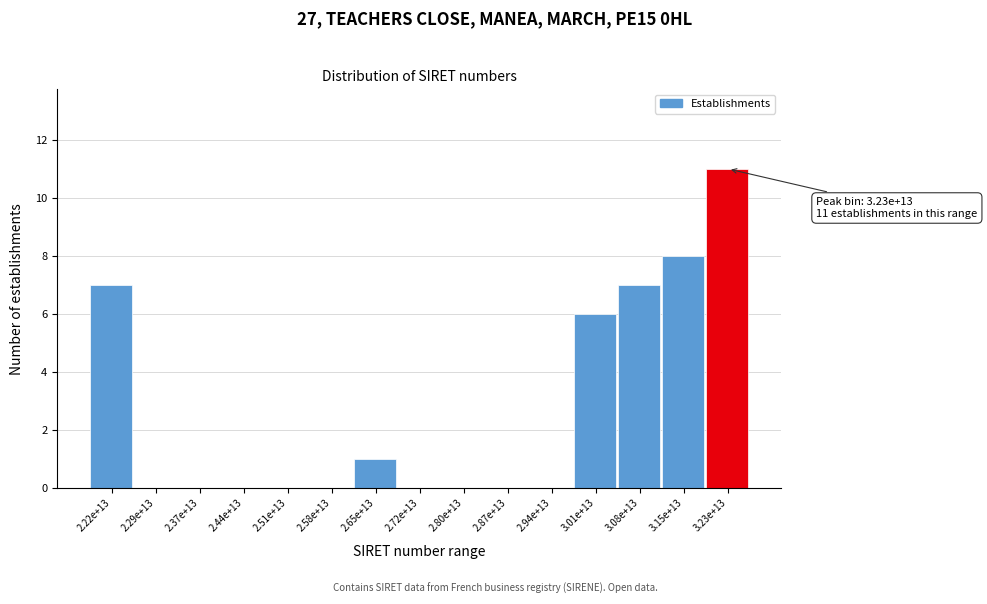

Reading left to right, what are all the values shown in this chart?

2.22e+13=7	2.29e+13=0	2.37e+13=0	2.44e+13=0	2.51e+13=0	2.58e+13=0	2.65e+13=1	2.72e+13=0	2.80e+13=0	2.87e+13=0	2.94e+13=0	3.01e+13=6	3.08e+13=7	3.15e+13=8	3.23e+13=11